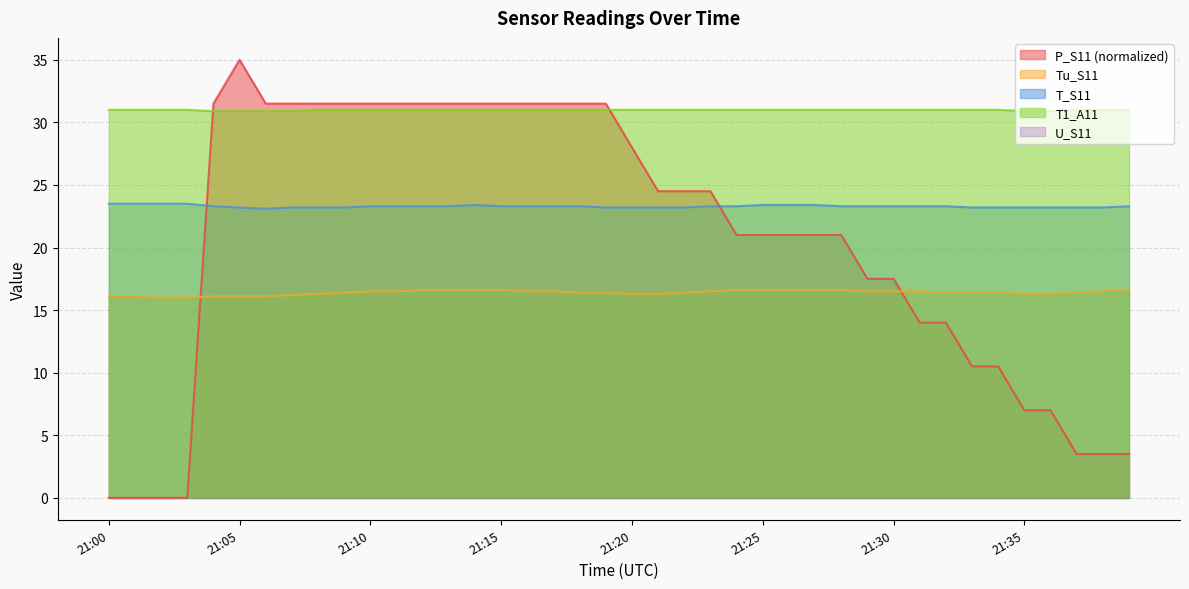

Is the value of Tu_S11 at 21:11 greater than the value of T_S11 at 21:17?

No